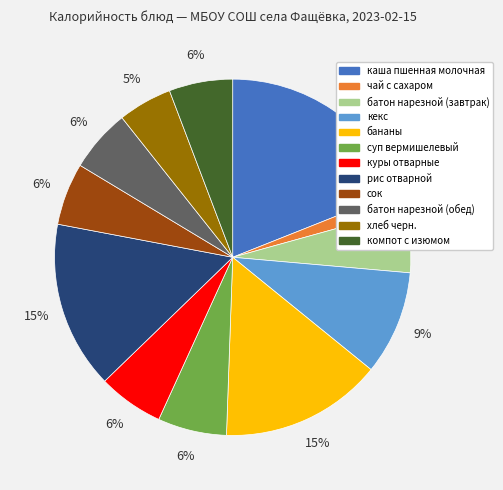

Does any single category account for the majority?

No